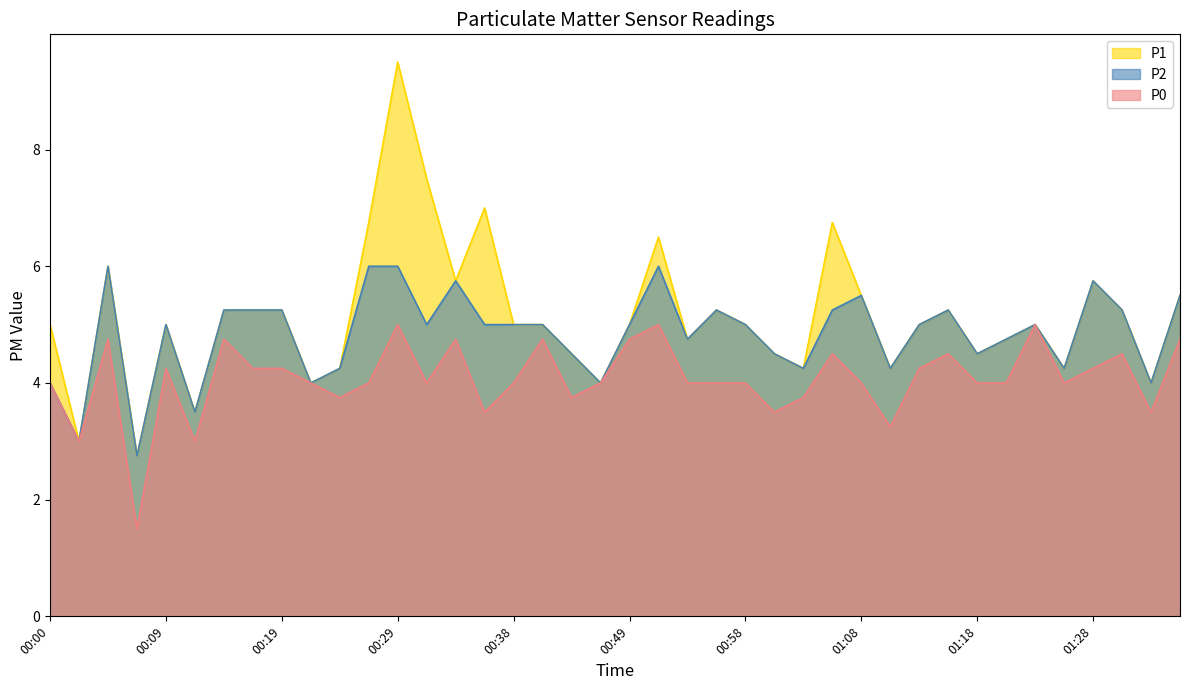

Which label corresponds to the largest value in the chart?

00:29